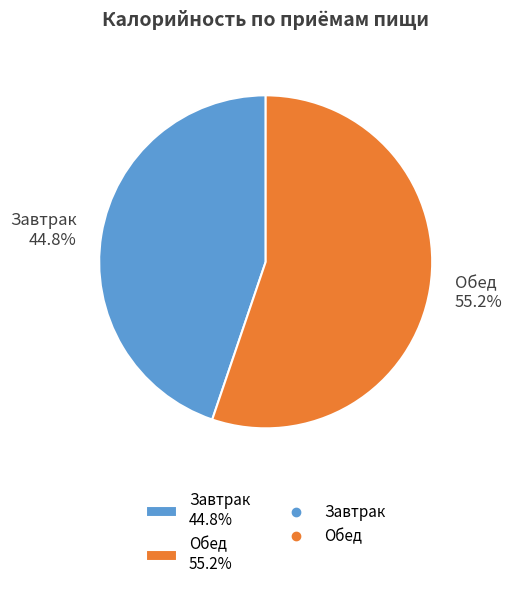

Between Завтрак and Обед, which is larger?

Обед